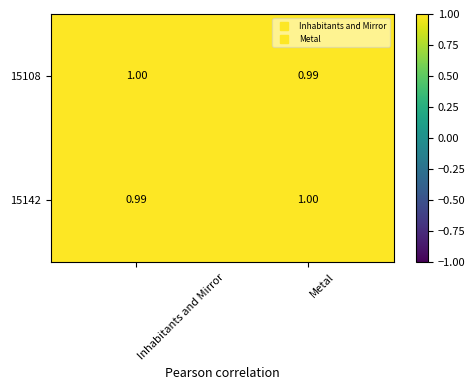

Which category has the highest value in the 15108 series?

Inhabitants and Mirror